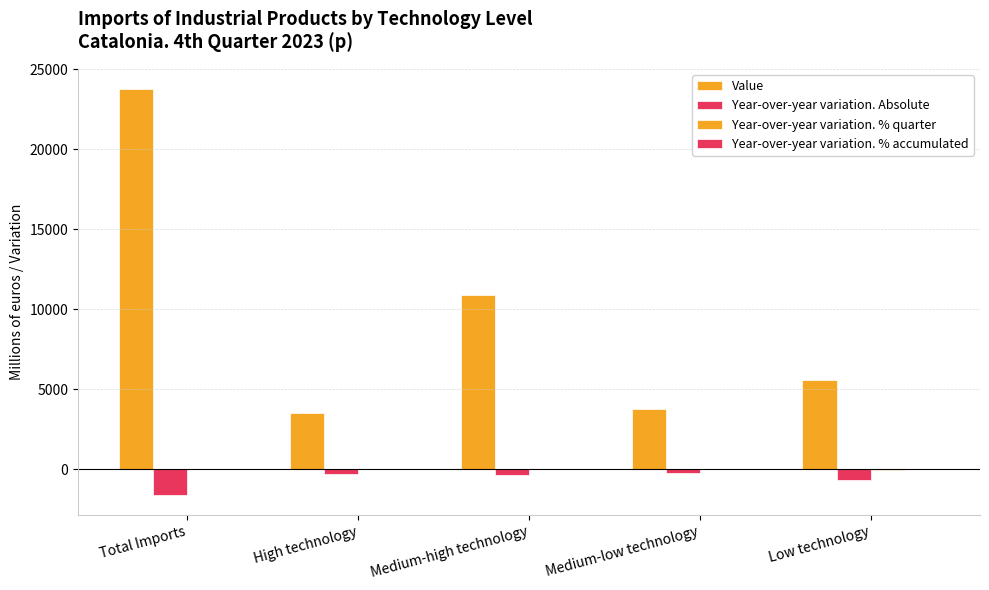

Rank the series by their maximum value, from highest to lowest.

Value, Year-over-year variation. % accumulated, Year-over-year variation. % quarter, Year-over-year variation. Absolute